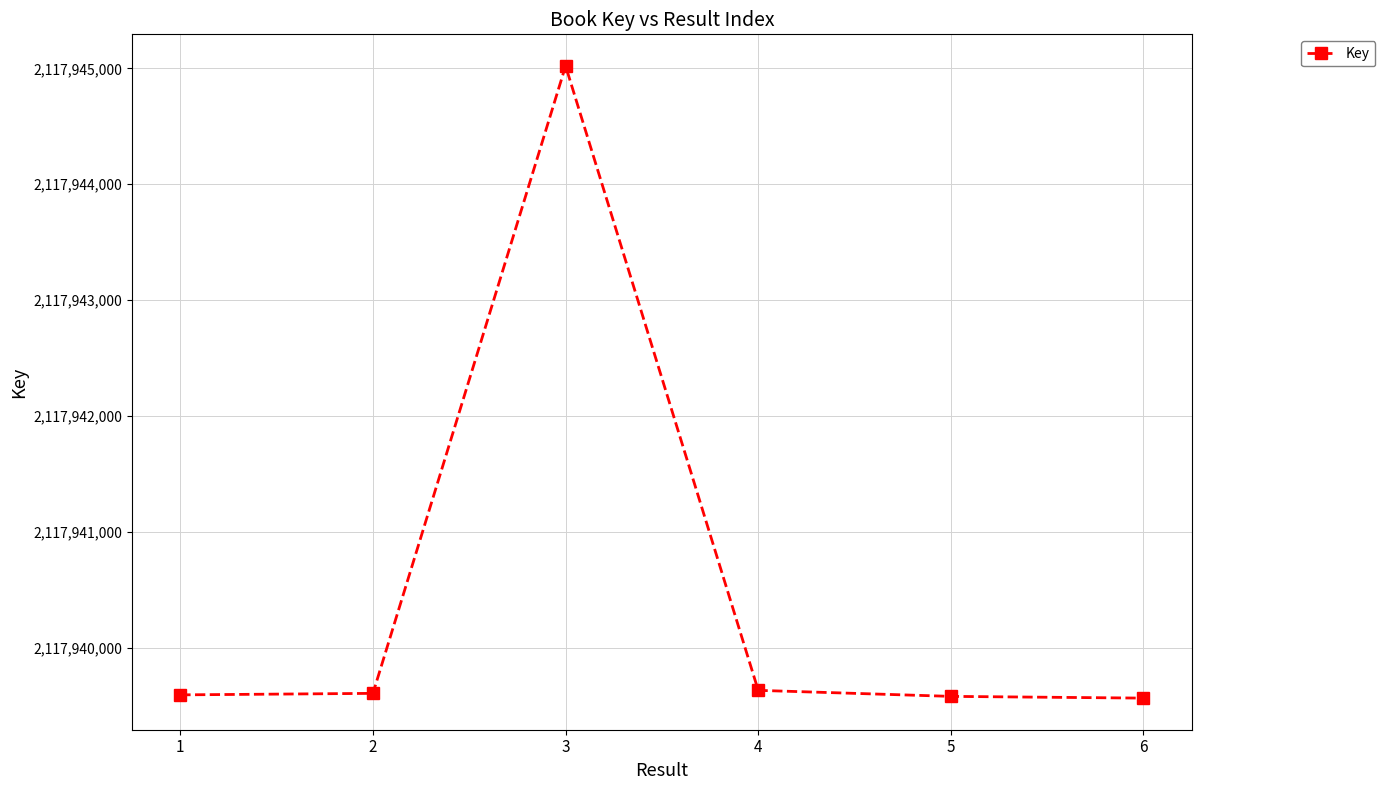

What is the greatest value displayed?

2117945021